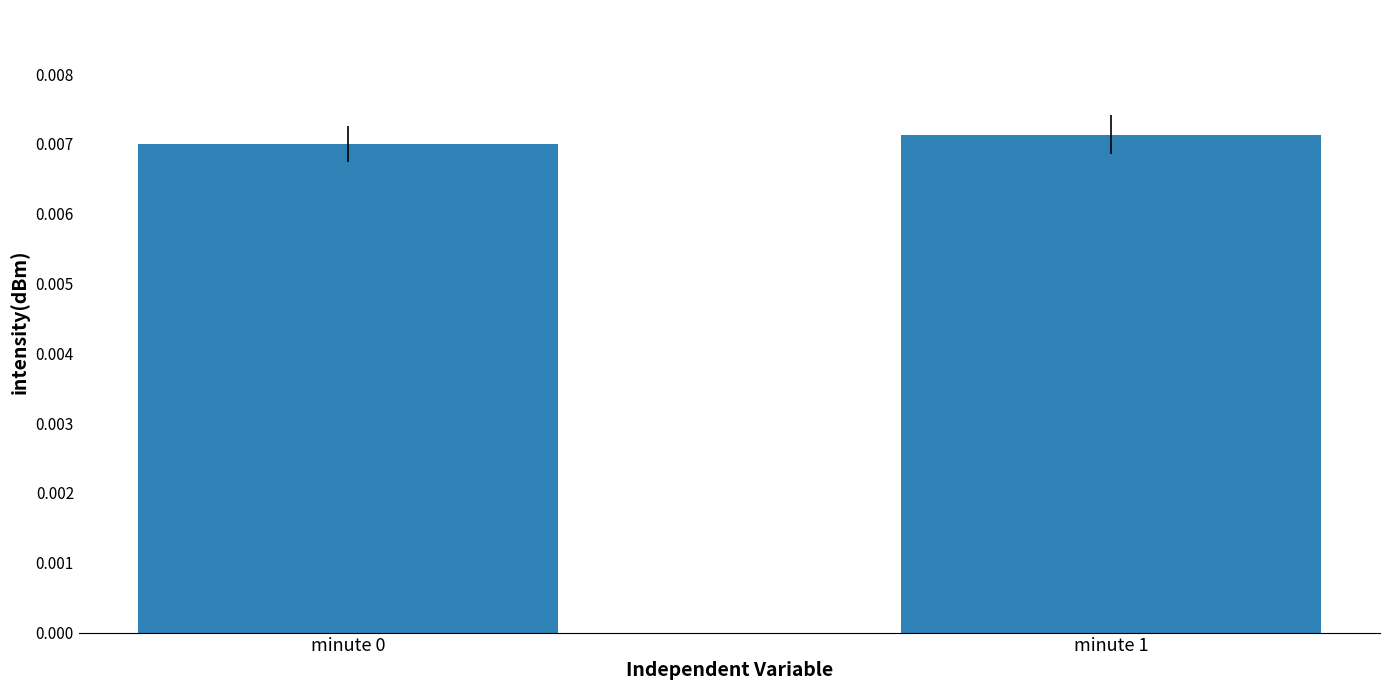

Are the bars horizontal?

No